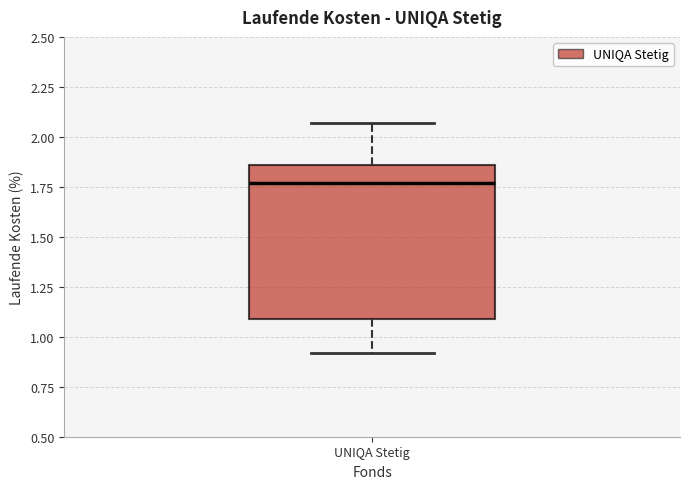

Read this box plot against the y-axis: the position of the median line, the range covered by the box, and the ends of both whiskers. The values are not printed on the chart, so give them approximately, as read against the axis.

median 1.75, box 1.10 to 1.85, whiskers 0.90 to 2.05